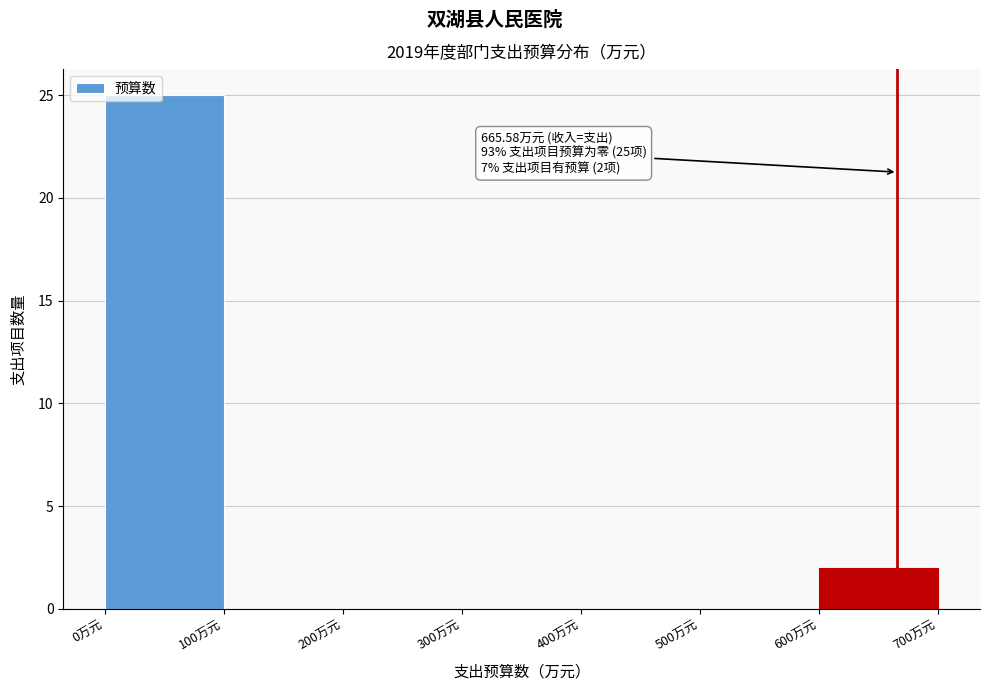

Over which range of the x-axis is the bar tallest?

0 to 100